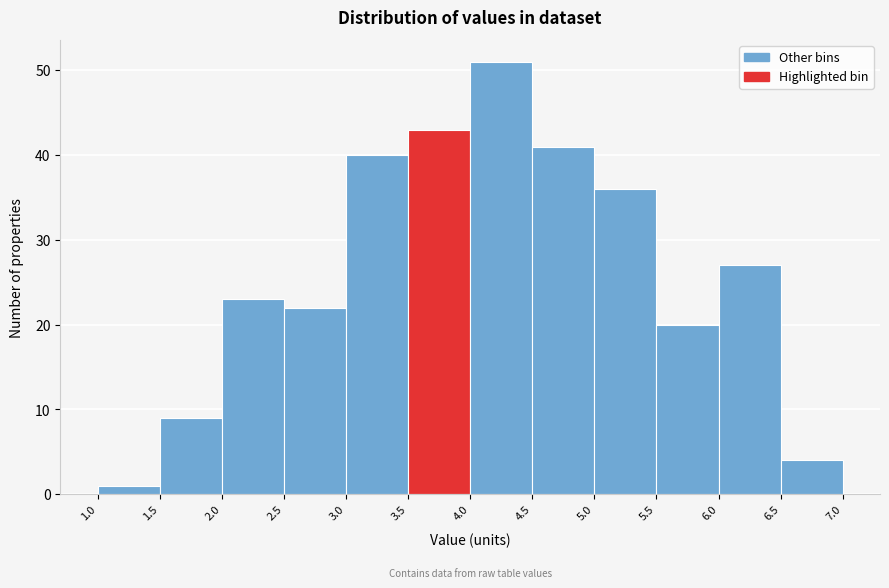

Over which range of the x-axis is the bar tallest?

4.0 to 4.5